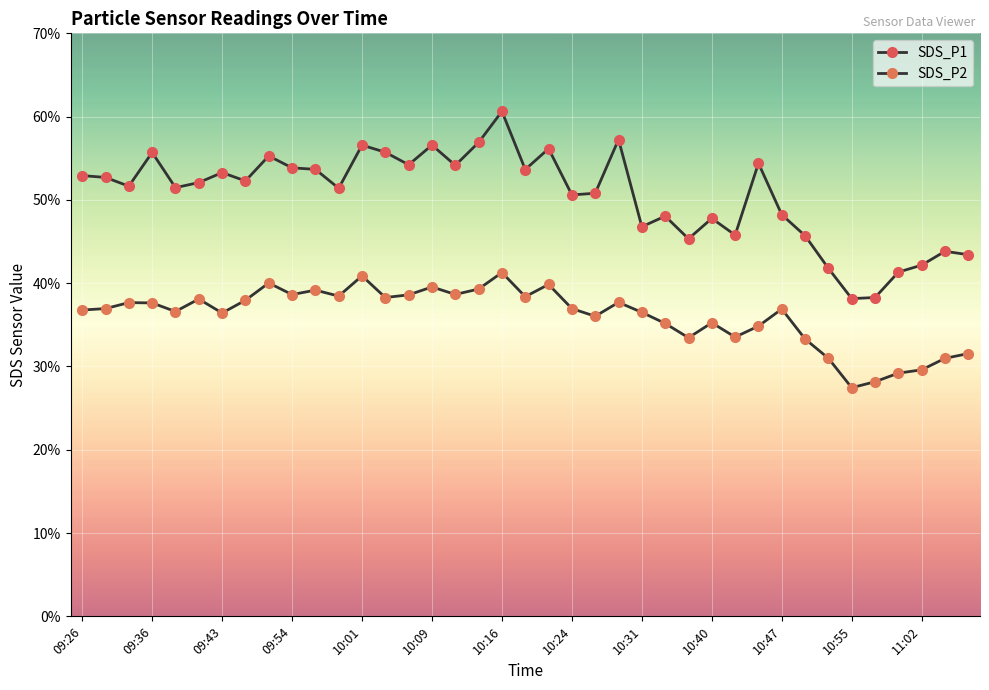

List the series in order of their overall mean, lowest first.

SDS_P2, SDS_P1